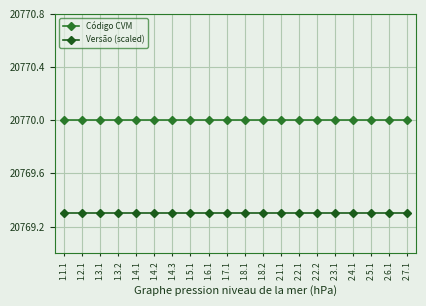

Rank the categories by Código CVM value from highest to lowest.

1.1.1, 1.2.1, 1.3.1, 1.3.2, 1.4.1, 1.4.2, 1.4.3, 1.5.1, 1.6.1, 1.7.1, 1.8.1, 1.8.2, 2.1.1, 2.2.1, 2.2.2, 2.3.1, 2.4.1, 2.5.1, 2.6.1, 2.7.1